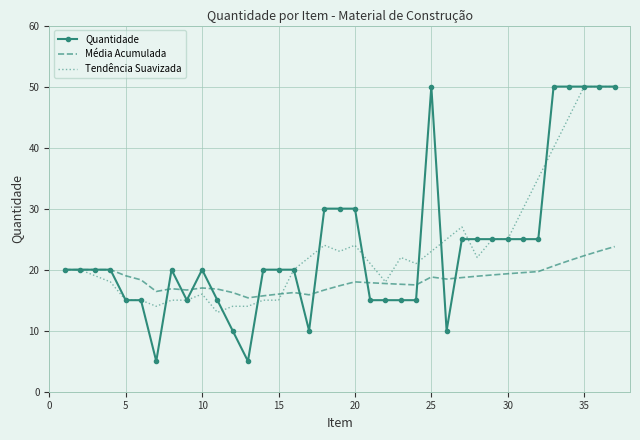

What is the minimum value shown in the chart?

5.0